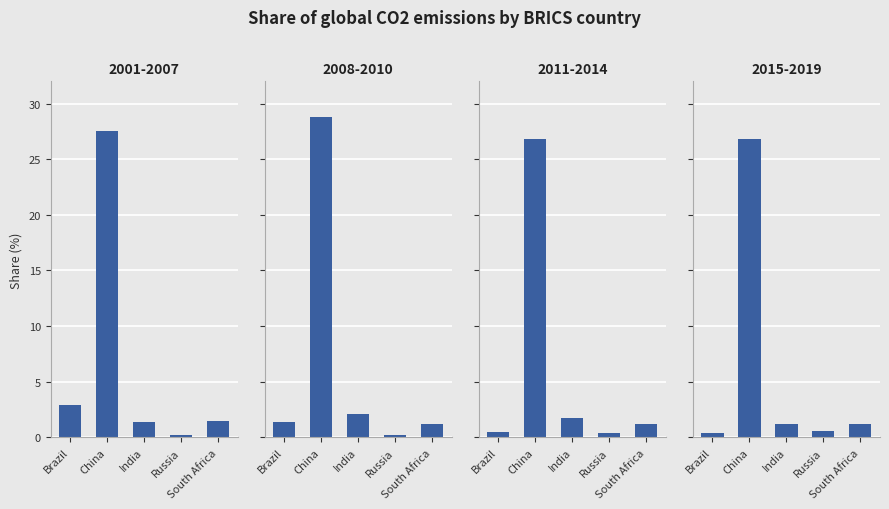

What is the label of the 3rd bar from the right?

India